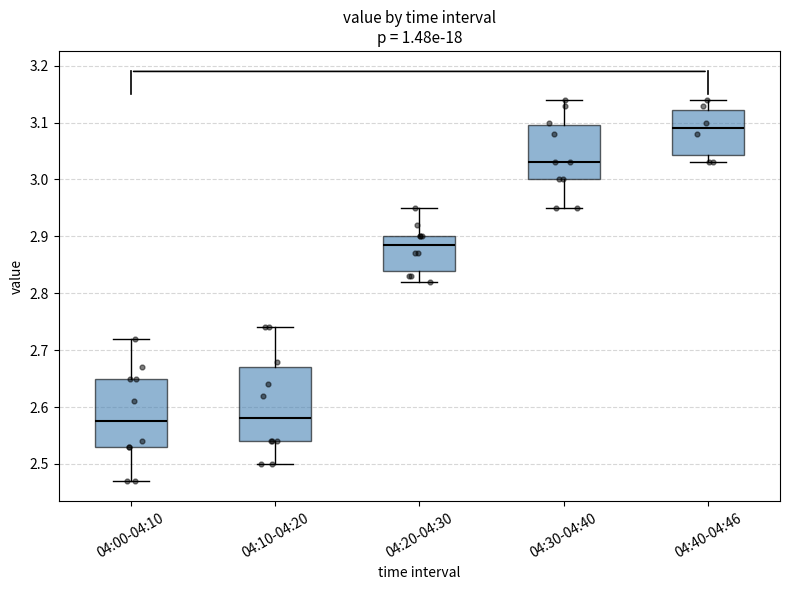

Reading left to right, transcribe this box plot: for each box, give where its median line is, the range the box spans, and where its two whiskers end, as read against the y-axis. The values are not printed on the chart, so give them approximately, as read against the axis.

04:00-04:10: median 2.58, box 2.53 to 2.65, whiskers 2.47 to 2.72
04:10-04:20: median 2.58, box 2.54 to 2.67, whiskers 2.50 to 2.74
04:20-04:30: median 2.89, box 2.84 to 2.90, whiskers 2.82 to 2.95
04:30-04:40: median 3.03, box 3.00 to 3.10, whiskers 2.95 to 3.14
04:40-04:46: median 3.09, box 3.04 to 3.12, whiskers 3.03 to 3.14